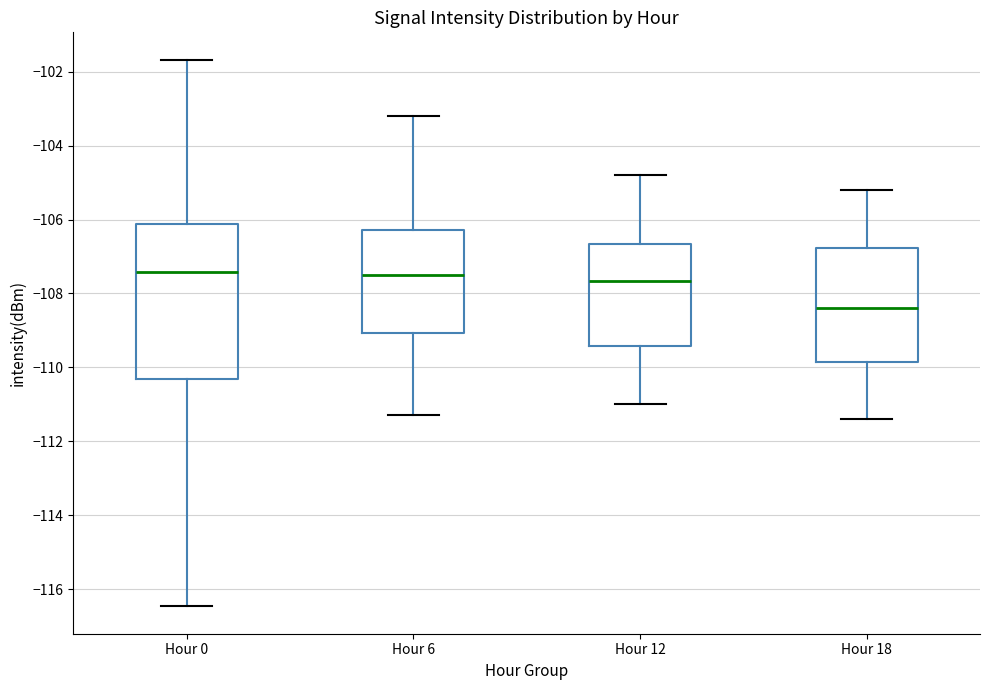

Which box is the tallest, from its lower edge to its upper edge?

Hour 0